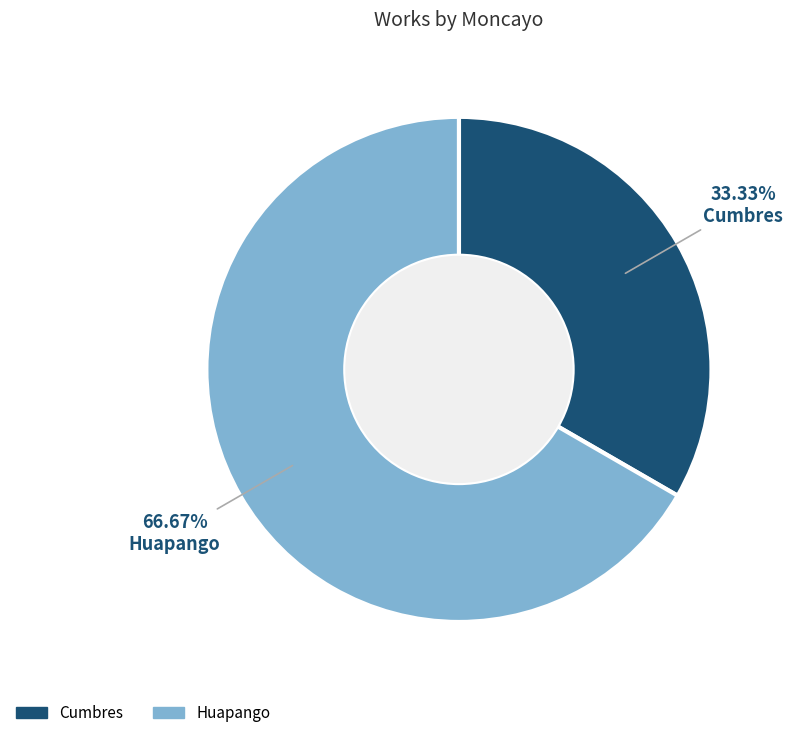

Does any single category account for the majority?

Yes